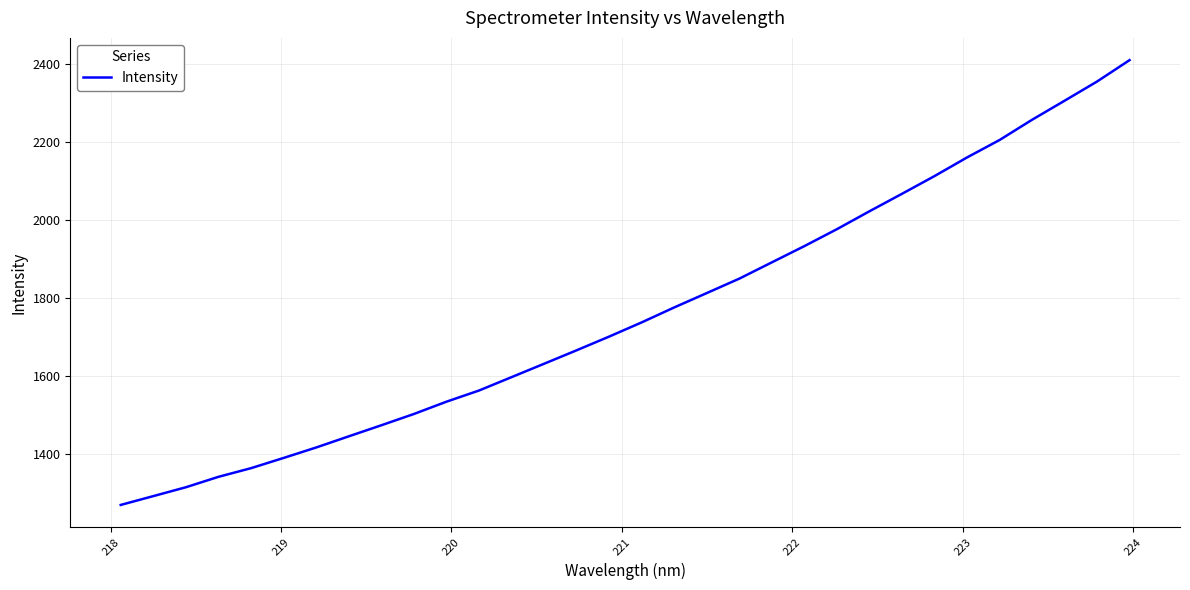

Does the chart display data point markers on the line(s)?

No